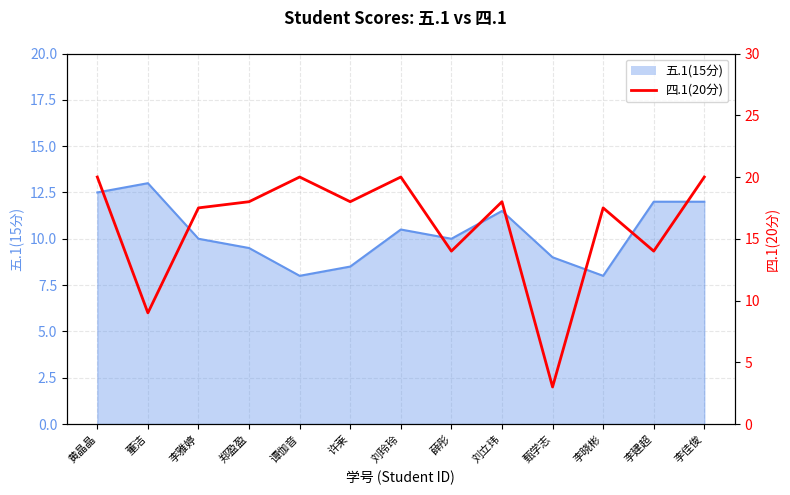

Reading right to left, list all the values displayed in this chart.

李佳俊=20.0	李建超=14.0	李晓彬=17.5	甄学志=3.0	刘立玮=18.0	薛彤=14.0	刘玲玲=20.0	许莱=18.0	谭伽音=20.0	郑盈盈=18.0	李雅婷=17.5	董洁=9.0	黄晶晶=20.0